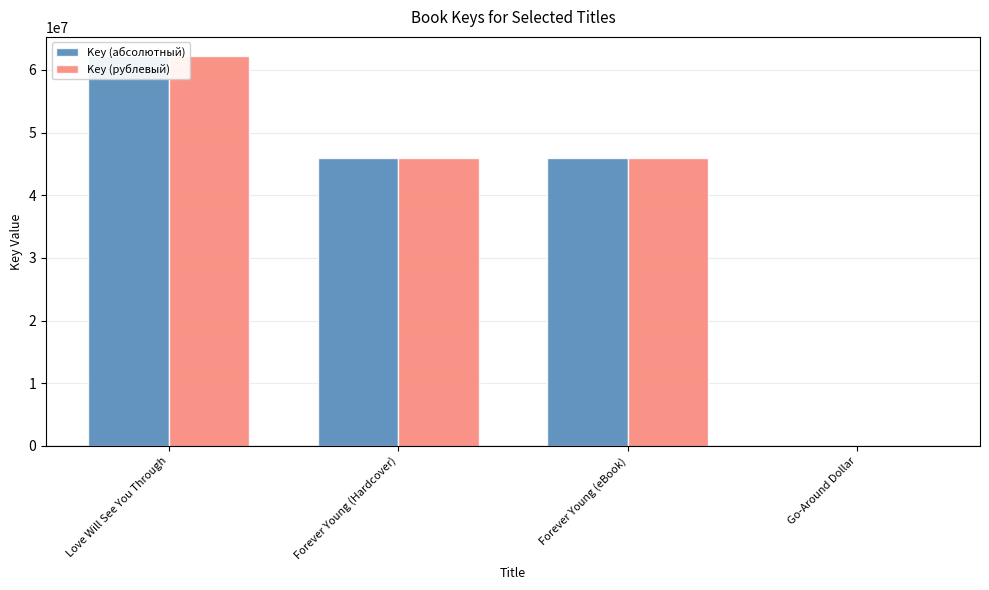

At which label does Key (рублевый) first exceed 45885615?

Love Will See You Through